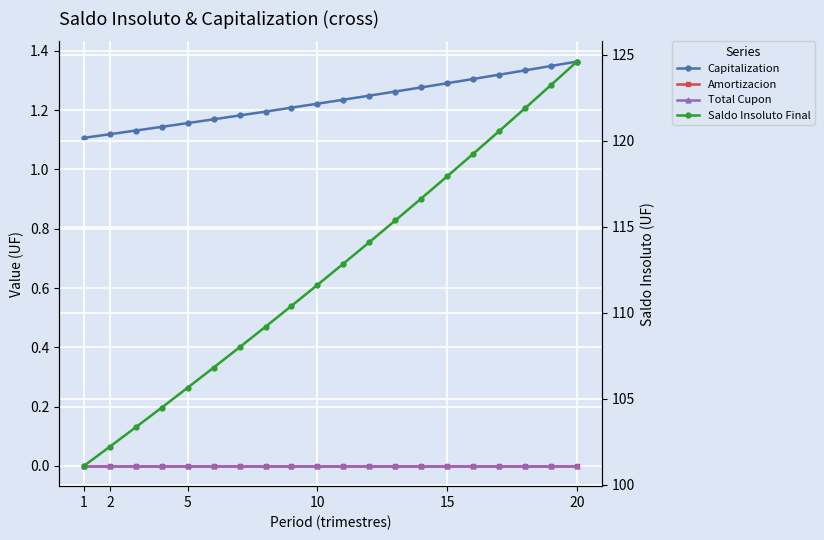

True or false: Amortizacion and Capitalization intersect in this chart.

False